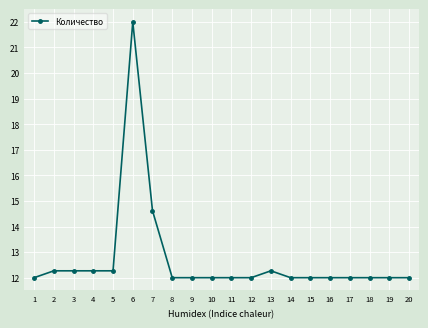

How many lines are shown in the chart?

1